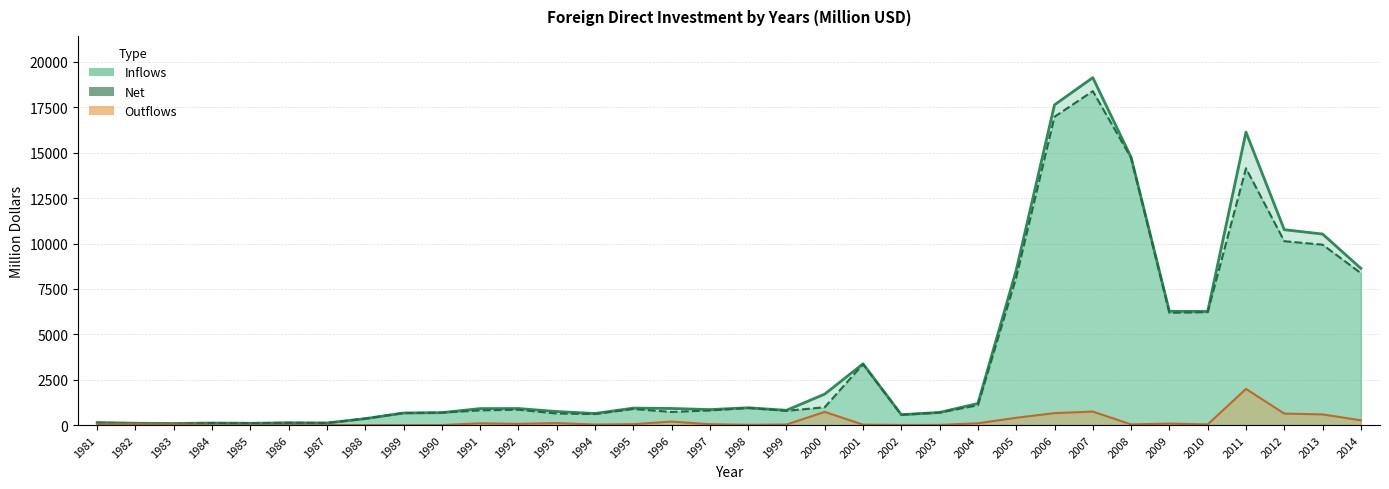

Which series changed the most between 1982 and 2014?

Inflows